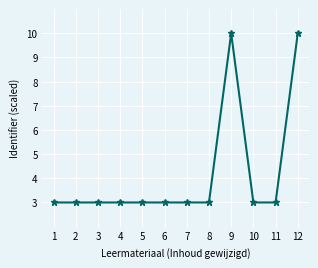

What is the average value?

4.2